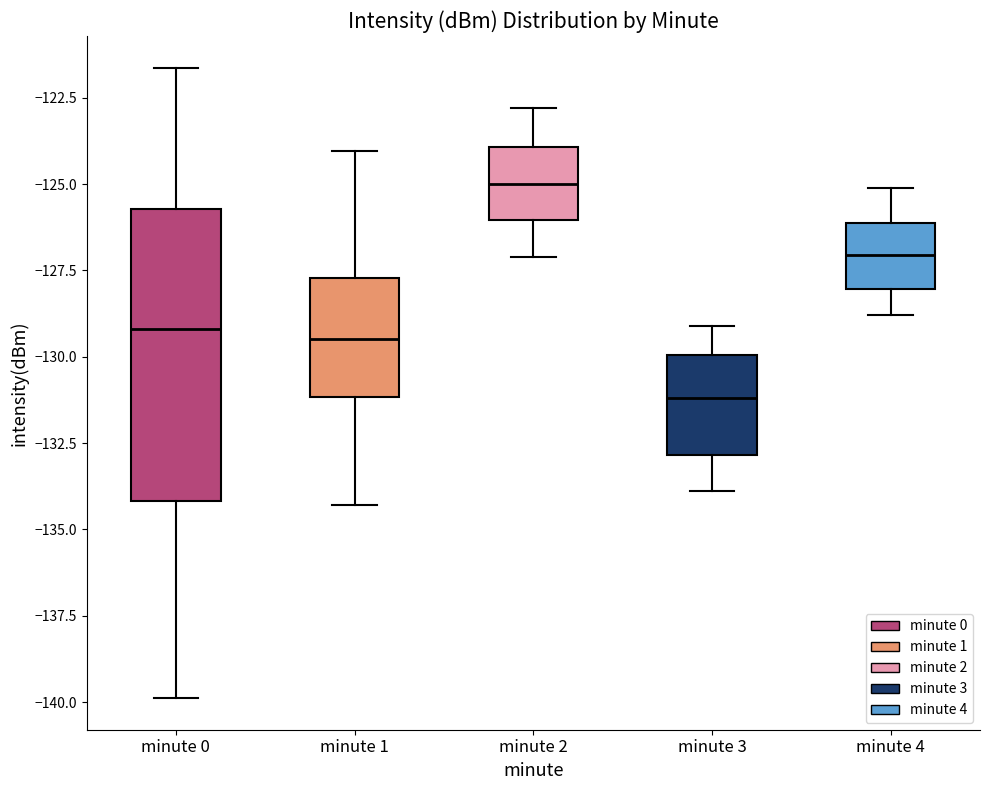

Reading left to right, transcribe this box plot: for each box, give where its median line is, the range the box spans, and where its two whiskers end, as read against the y-axis. The values are not printed on the chart, so give them approximately, as read against the axis.

minute 0: median -129.0, box -134.0 to -125.5, whiskers -140.0 to -121.5
minute 1: median -129.5, box -131.0 to -127.5, whiskers -134.5 to -124.0
minute 2: median -125.0, box -126.0 to -124.0, whiskers -127.0 to -123.0
minute 3: median -131.0, box -133.0 to -130.0, whiskers -134.0 to -129.0
minute 4: median -127.0, box -128.0 to -126.0, whiskers -129.0 to -125.0